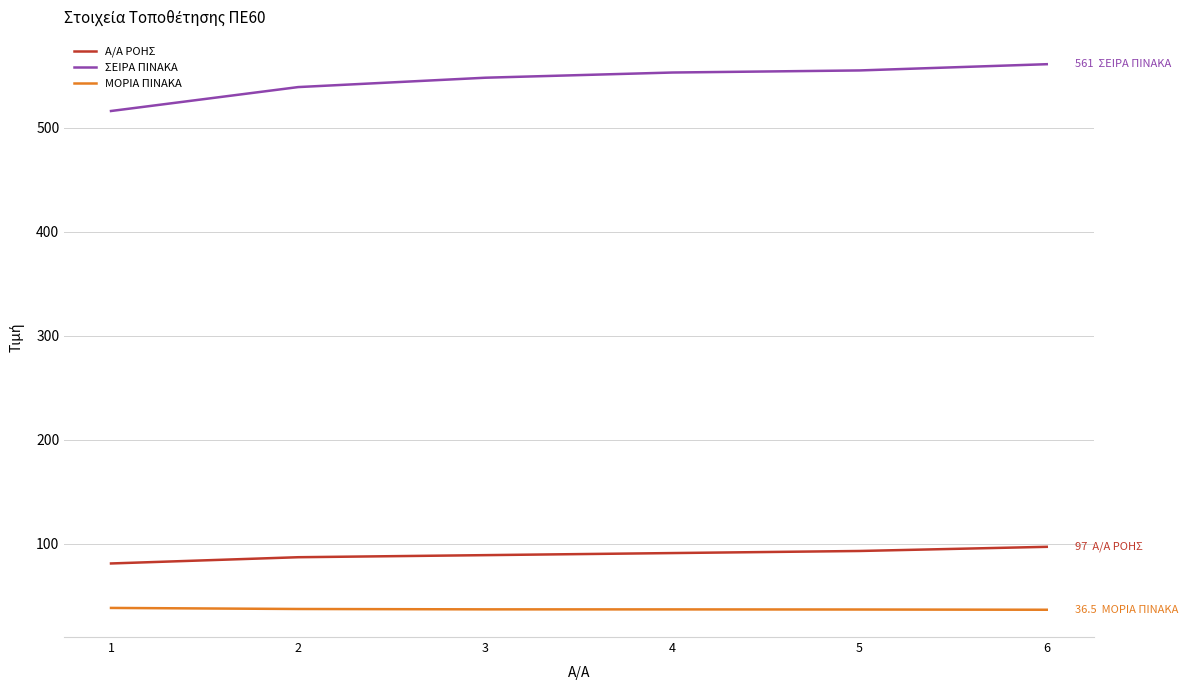

True or false: ΣΕΙΡΑ ΠΙΝΑΚΑ has more than 2 interior local peaks.

False